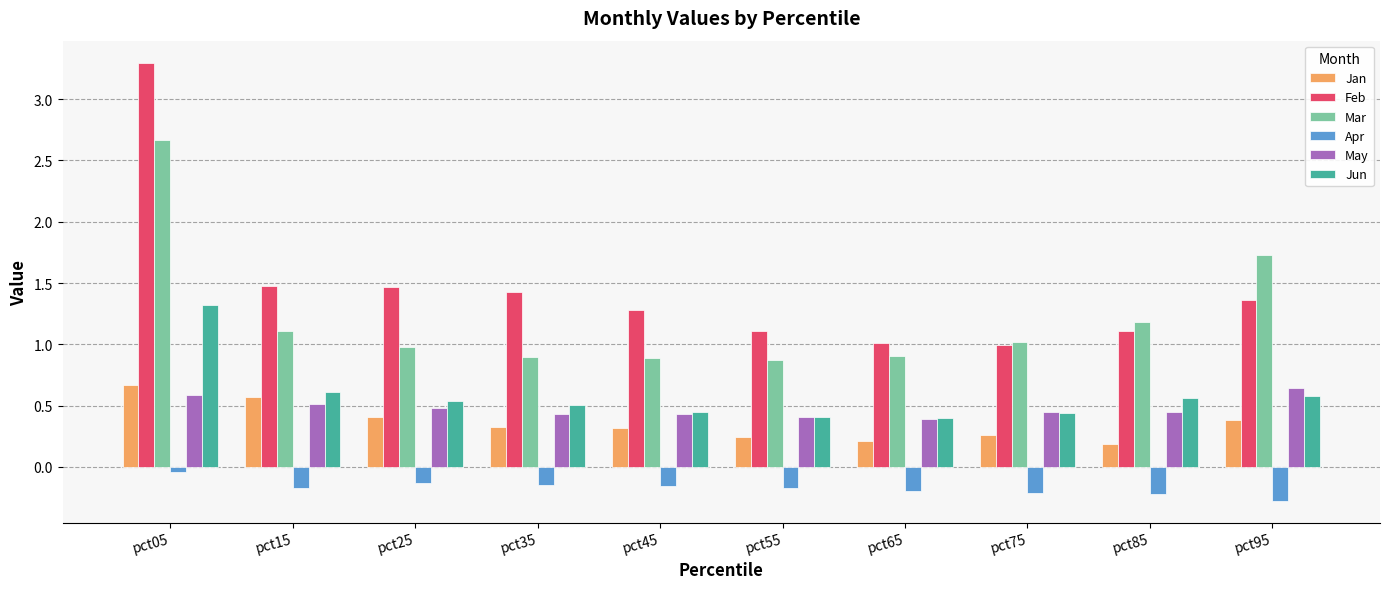

Between pct25 and pct55, which series saw the biggest shift?

Feb